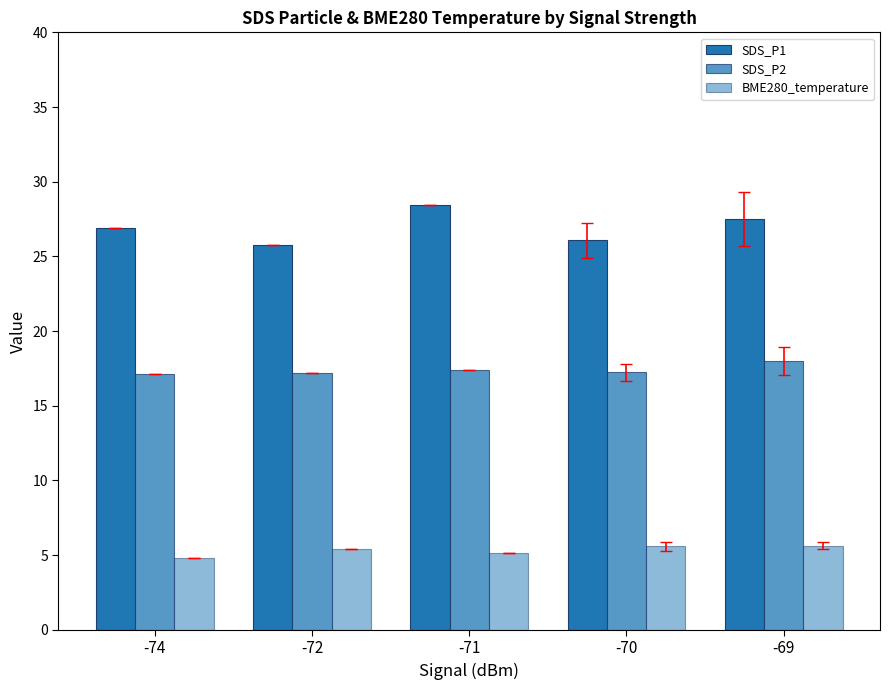

What value does the BME280_temperature series have at -72?

5.4